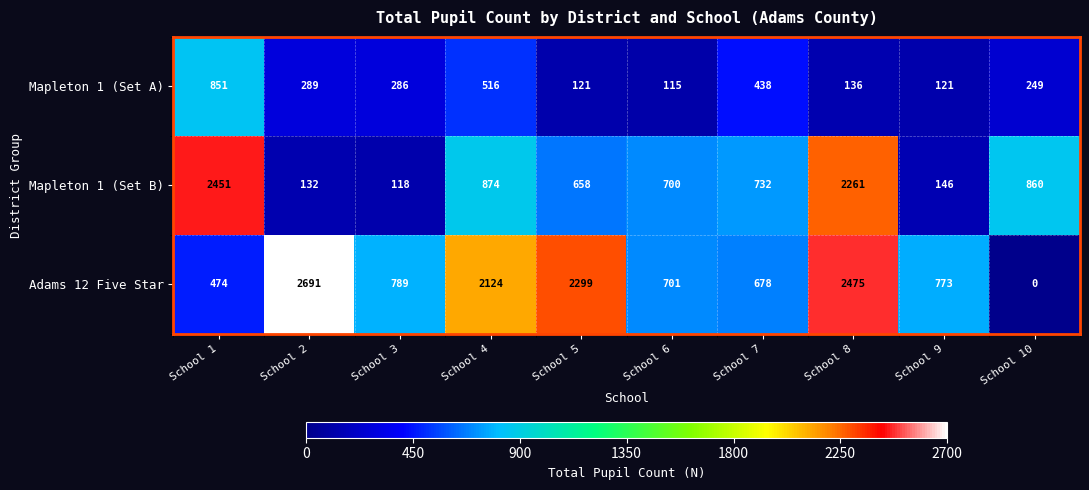

Is it true that Mapleton 1 (Set B) equals 3269 at School 8?

False